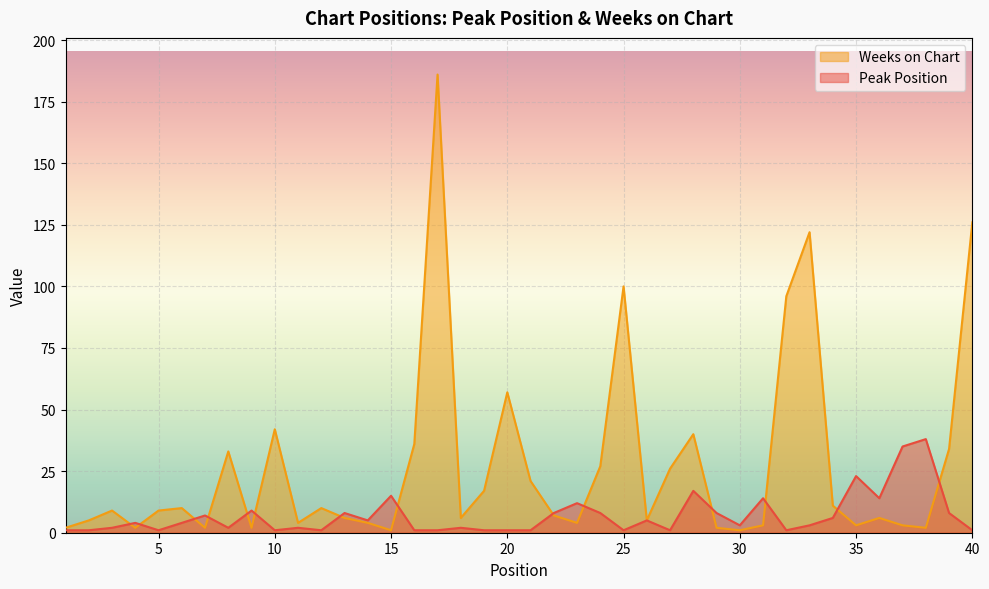

Where is the first local minimum for Weeks on Chart?

4